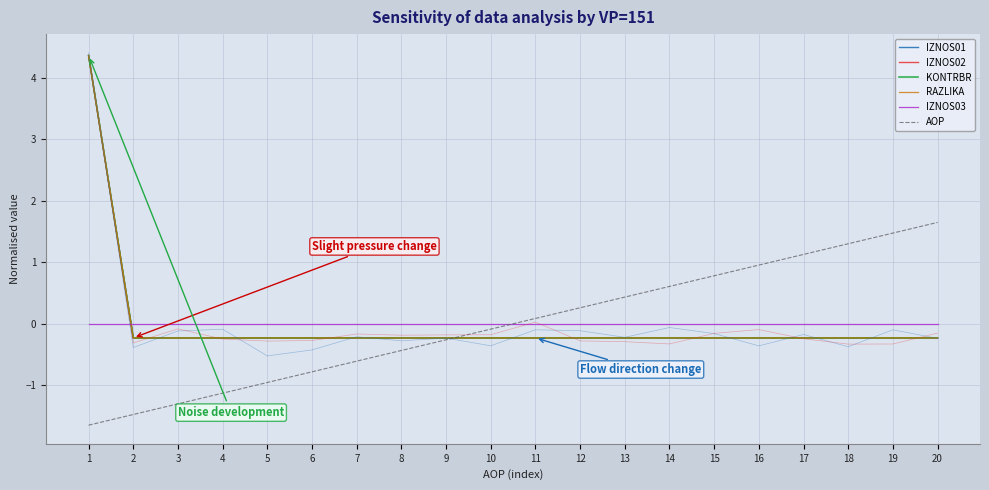

True or false: AOP has more than 2 interior local peaks.

False